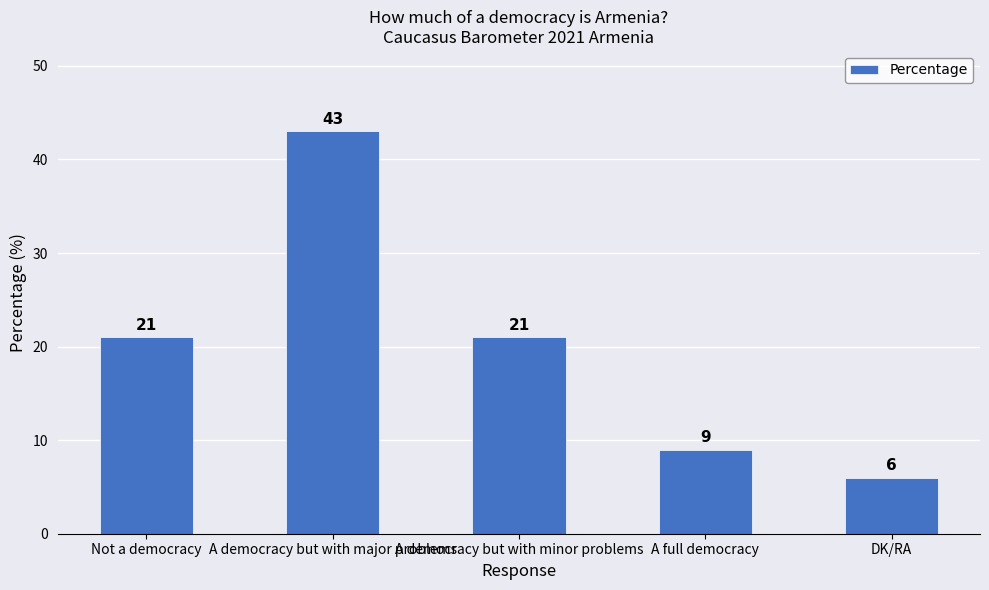

What is the difference between the second highest and second lowest values?

12